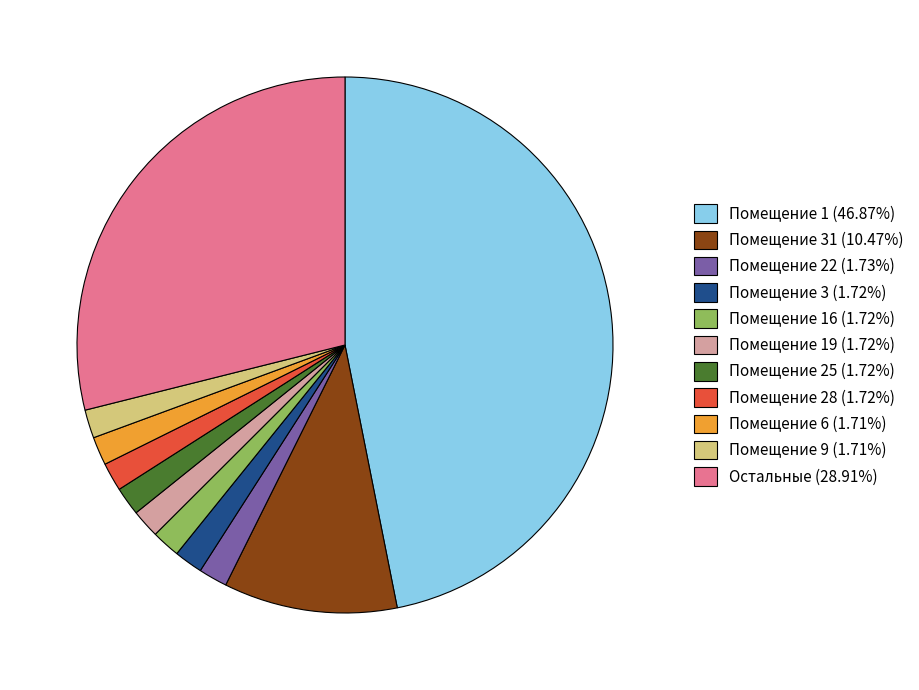

How many segments does this pie chart have?

11